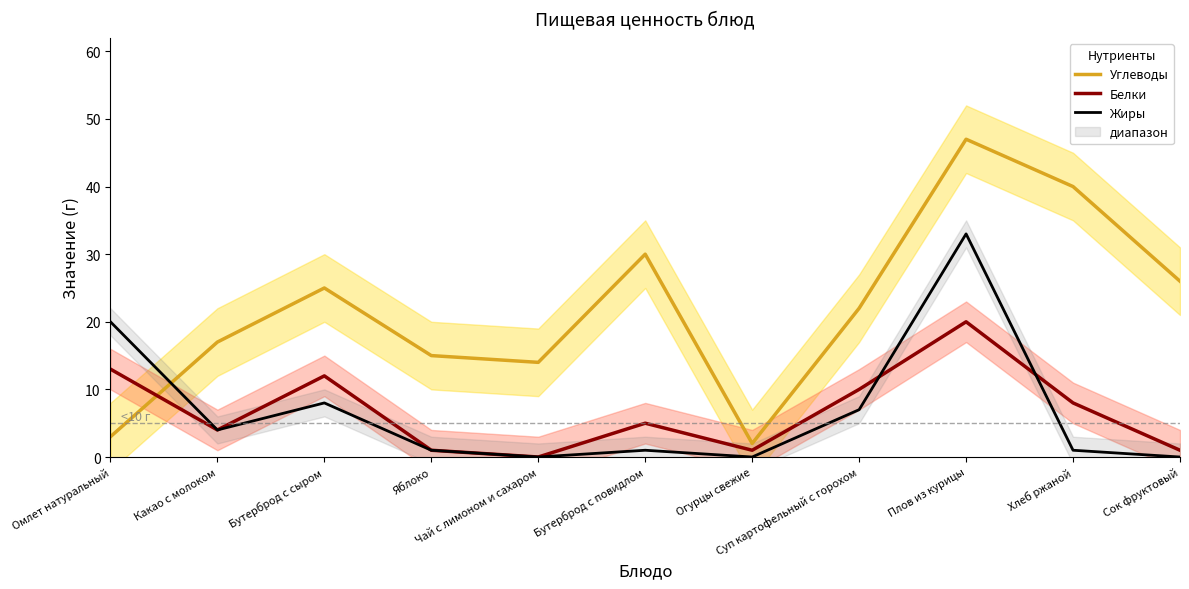

What position from the left is Огурцы свежие?

7